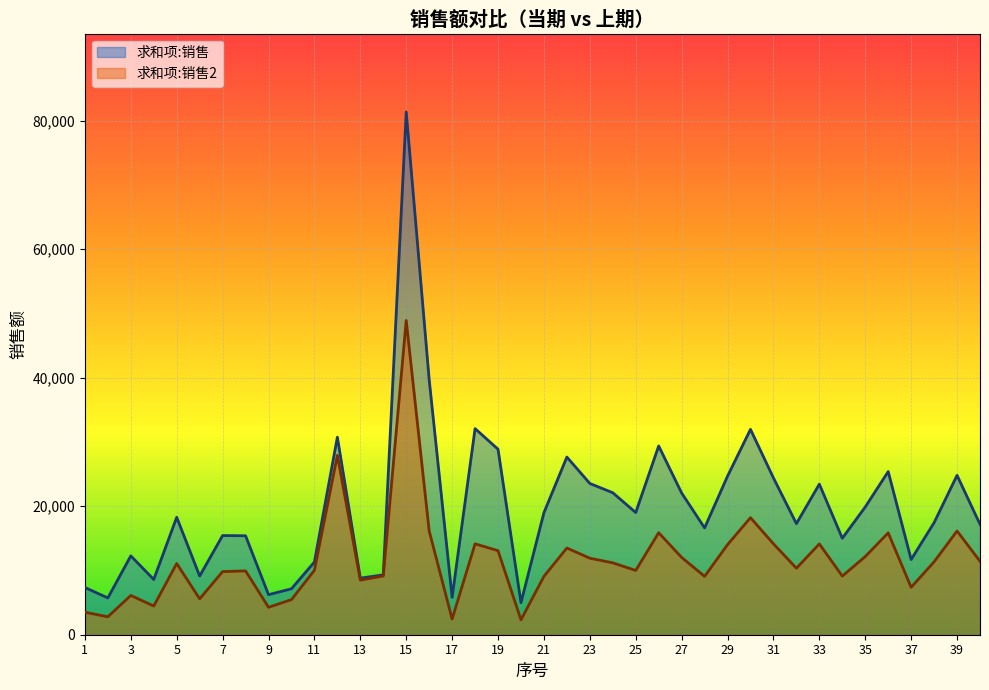

What is the maximum value for 求和项:销售?

81364.0